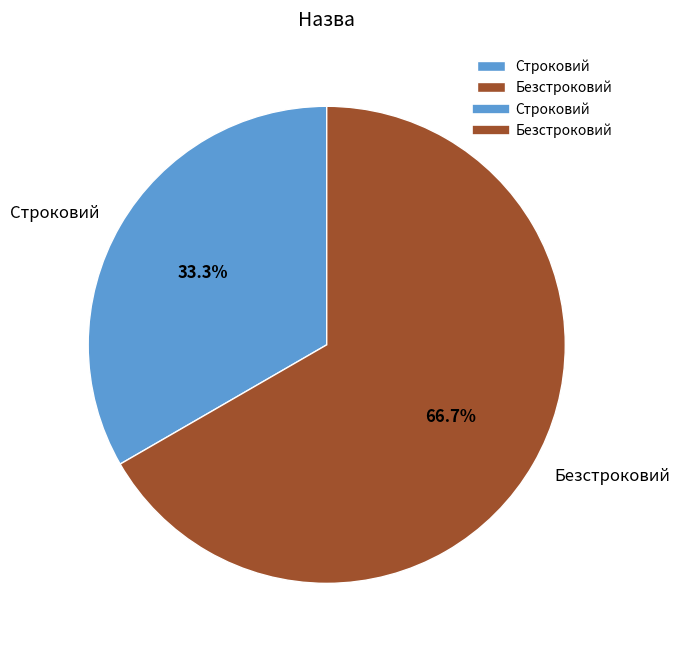

True or false: Безстроковий accounts for 79% of the total.

False